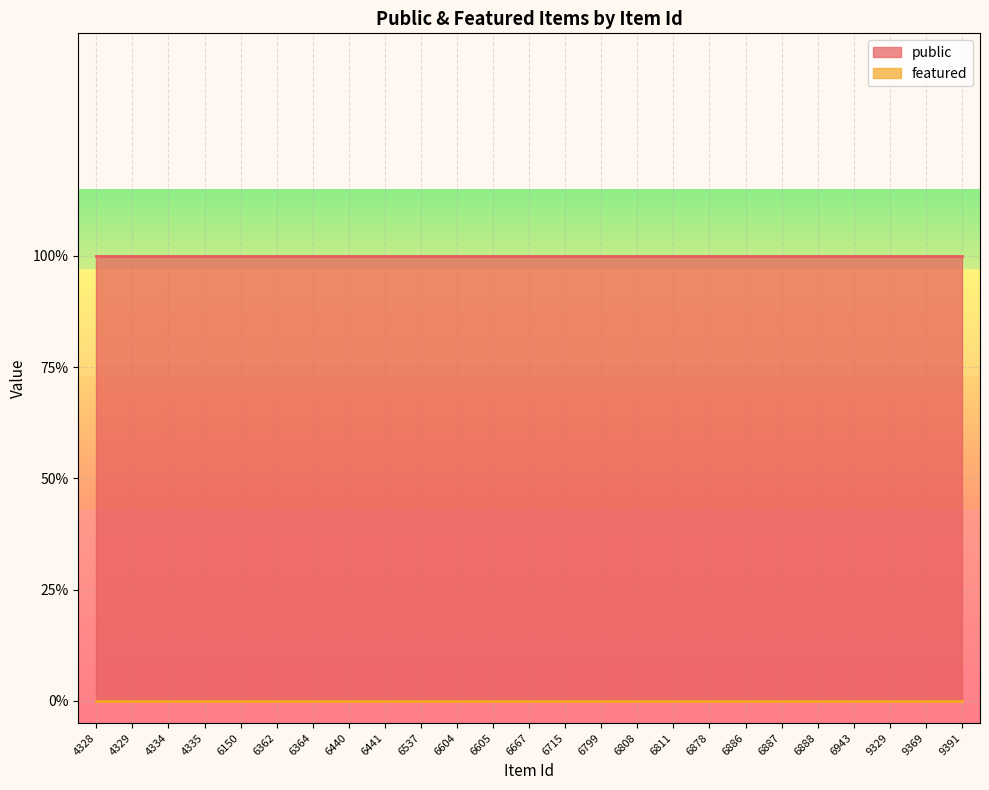

List the series in order of their overall mean, highest first.

public, featured